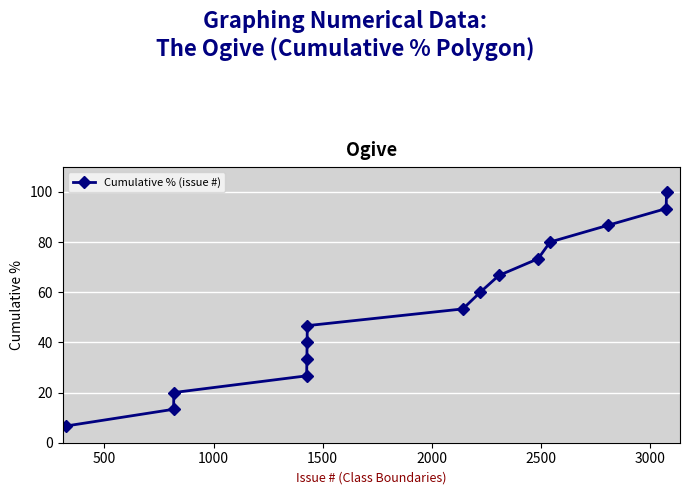

Reading left to right, transcribe all the data shown in this chart.

6.7	13.3	20.0	26.7	33.3	40.0	46.7	53.3	60.0	66.7	73.3	80.0	86.7	93.3	100.0